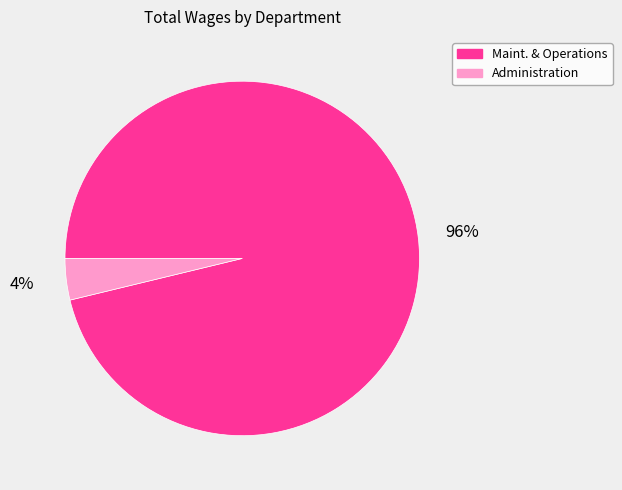

Is it true that Maint. & Operations is 96% of the pie?

True